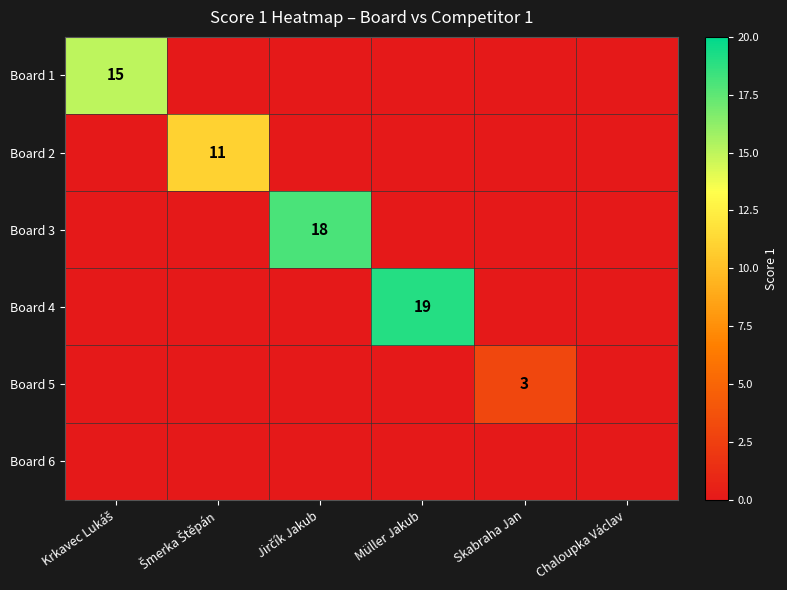

What is the average value of the Board 3 series?

3